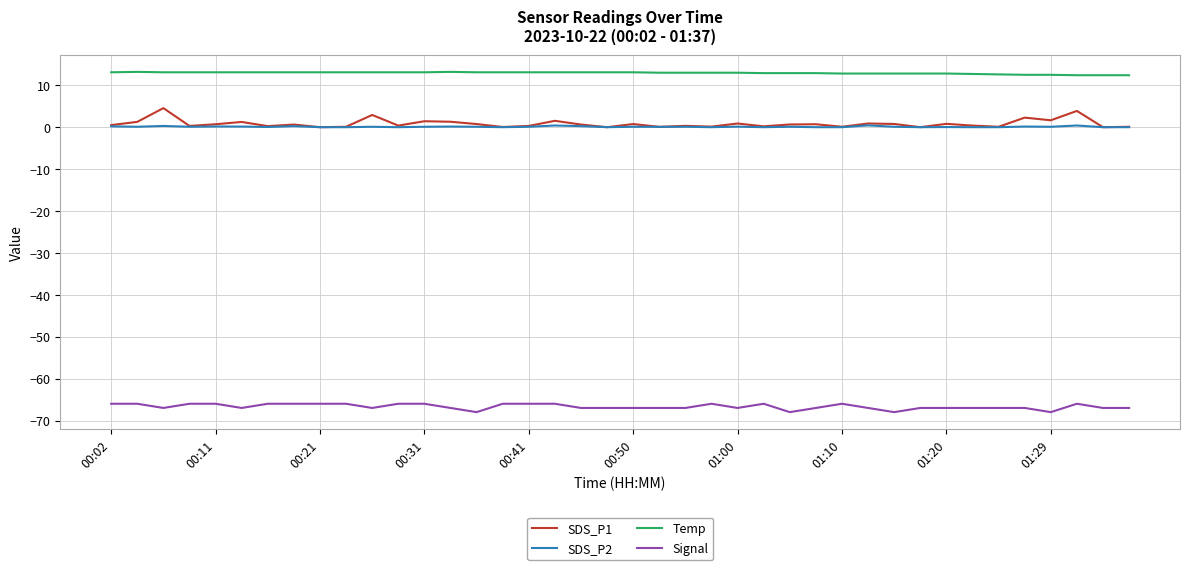

Which series has the largest total across all categories?

Temp